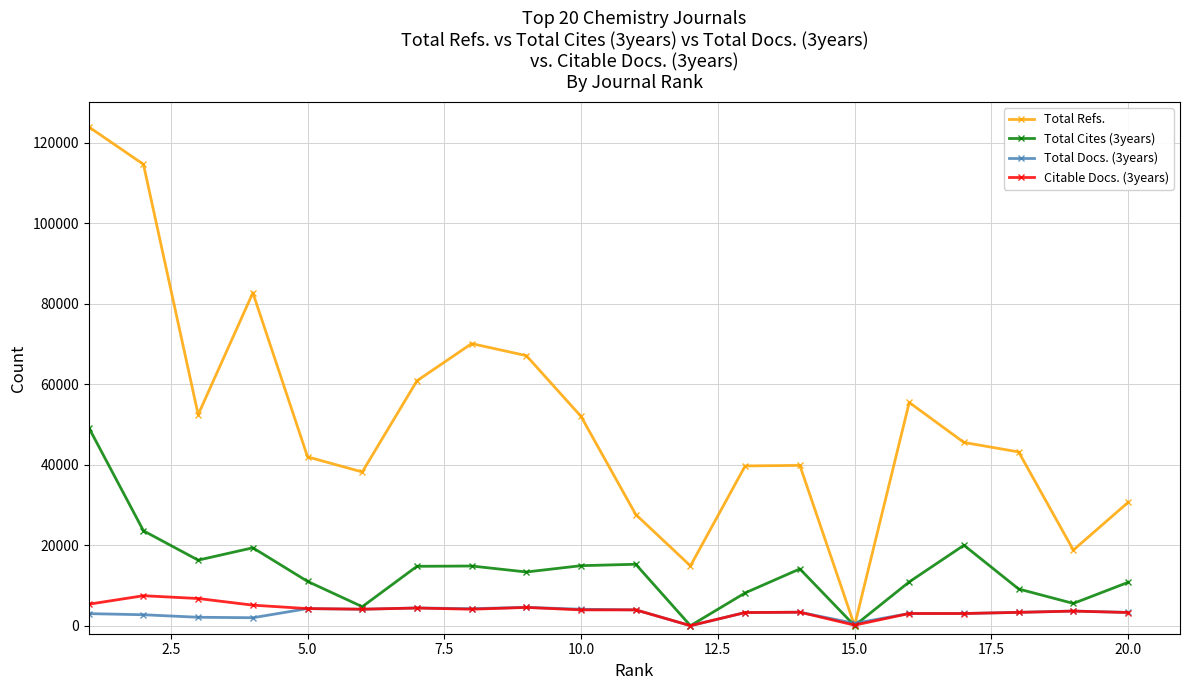

What is the greatest value displayed?

123972